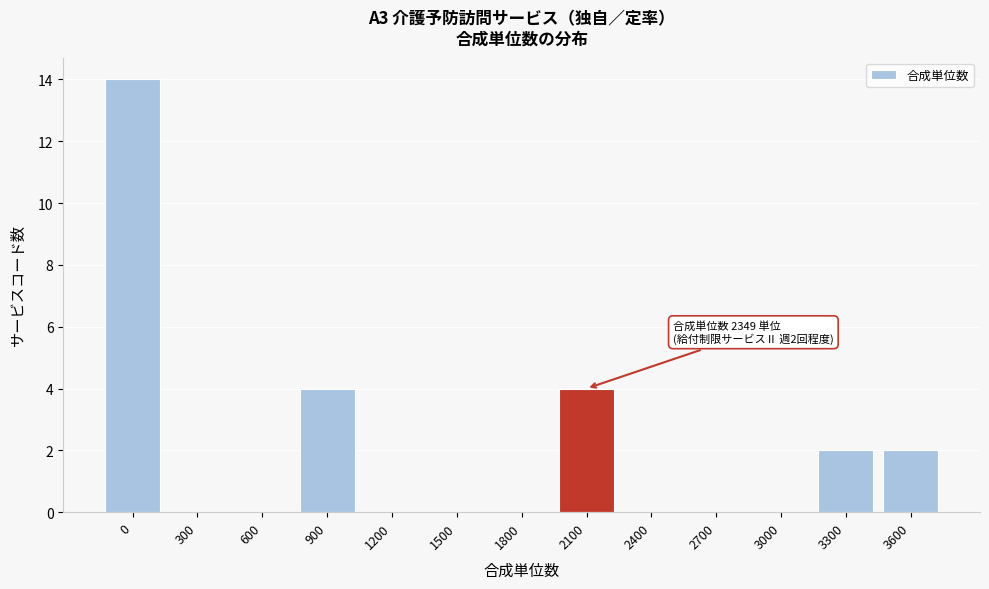

Is it true that the value at 1800 is 0?

True